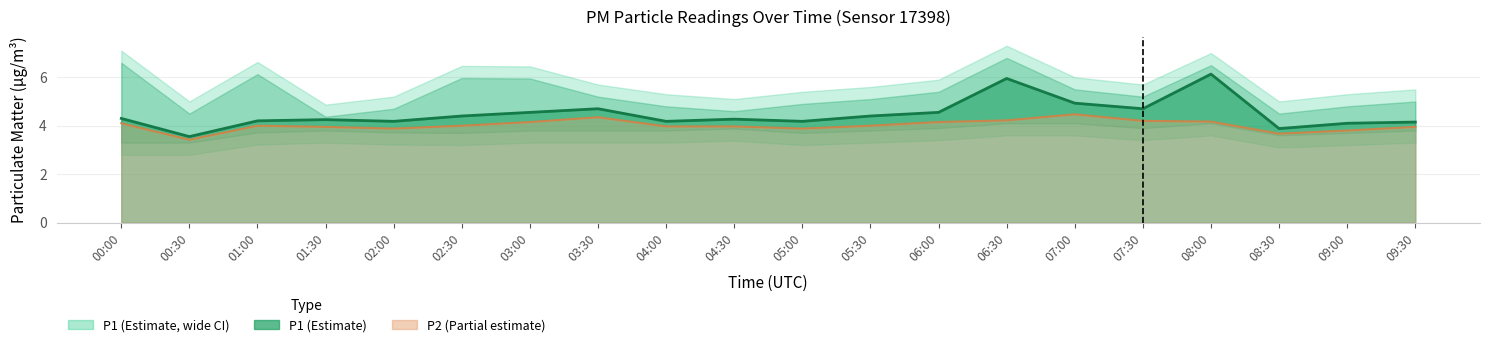

How many categories are shown in the chart?

20